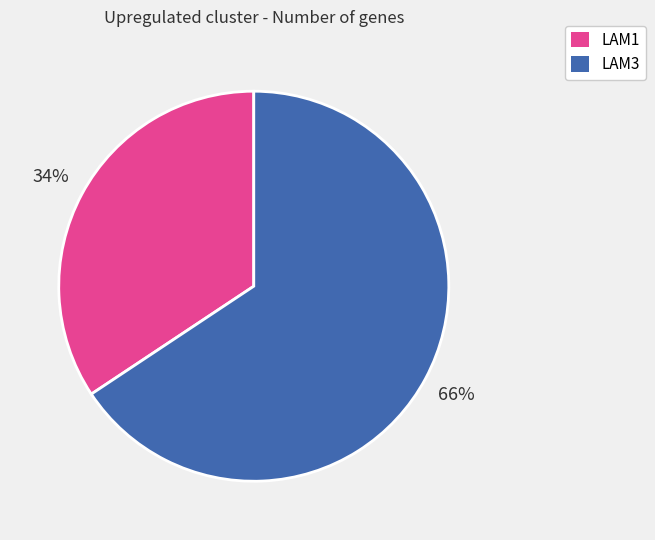

How many segments does this pie chart have?

2